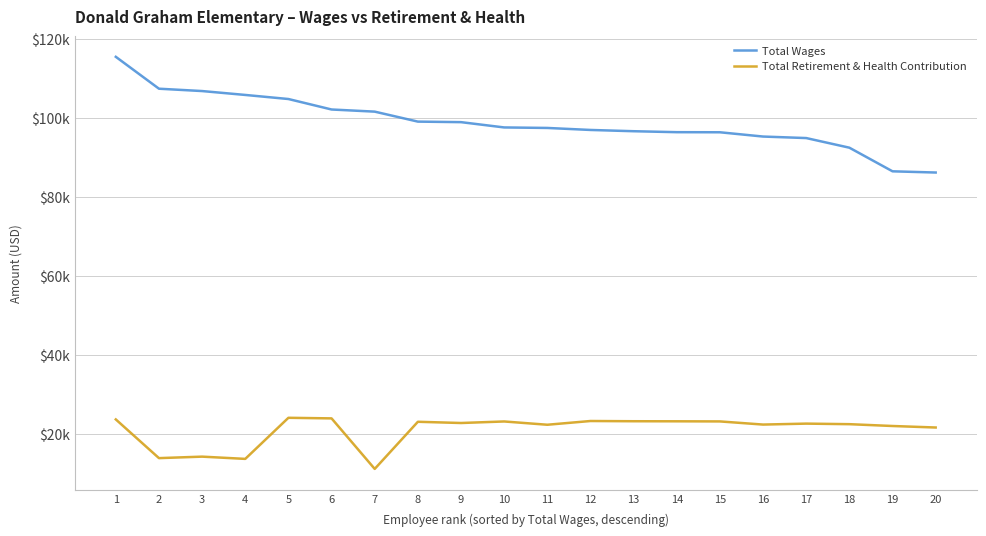

Between 2 and 6, which series saw the biggest shift?

Total Retirement & Health Contribution